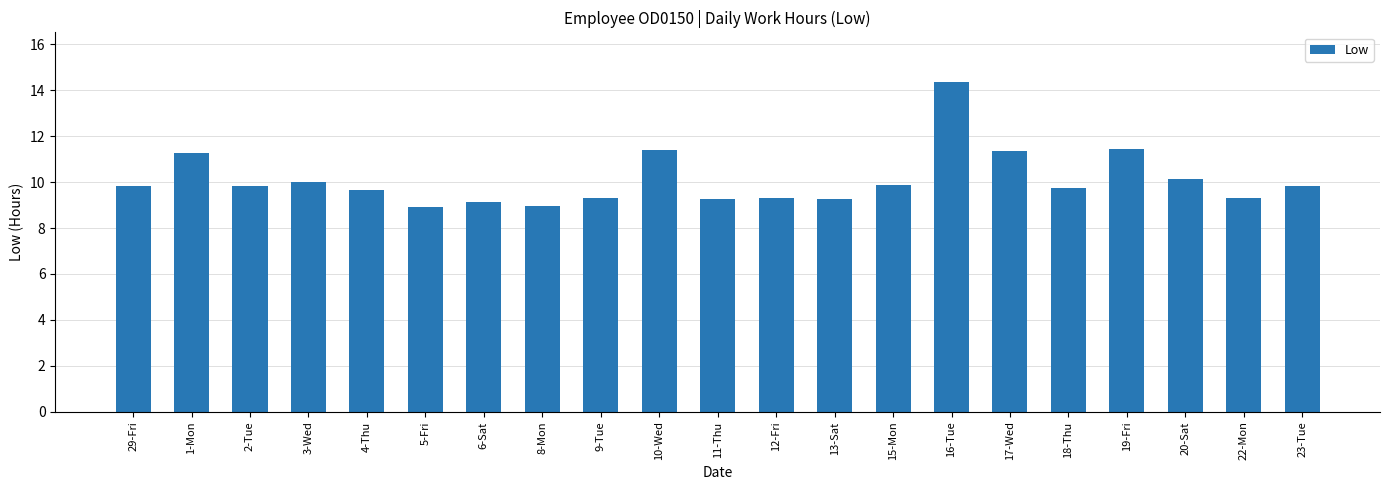

What is the sum of the values at 13-Sat and 22-Mon?

18.6